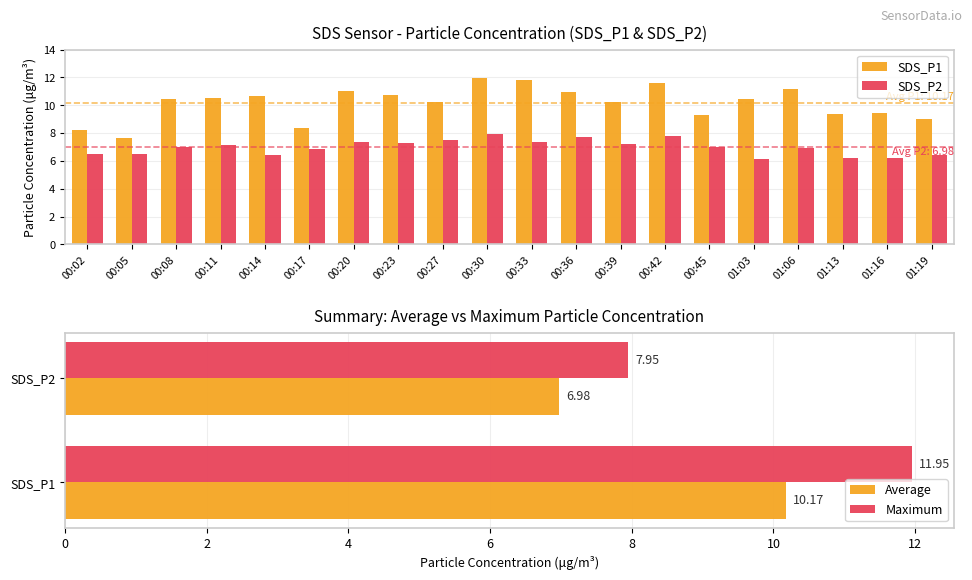

What is the label of the 7th bar from the right?

00:42